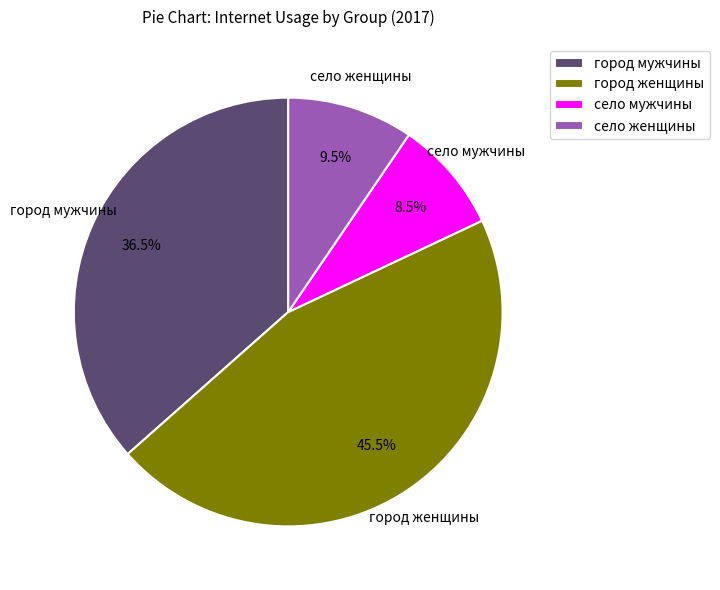

Is город женщины the majority of the pie?

No